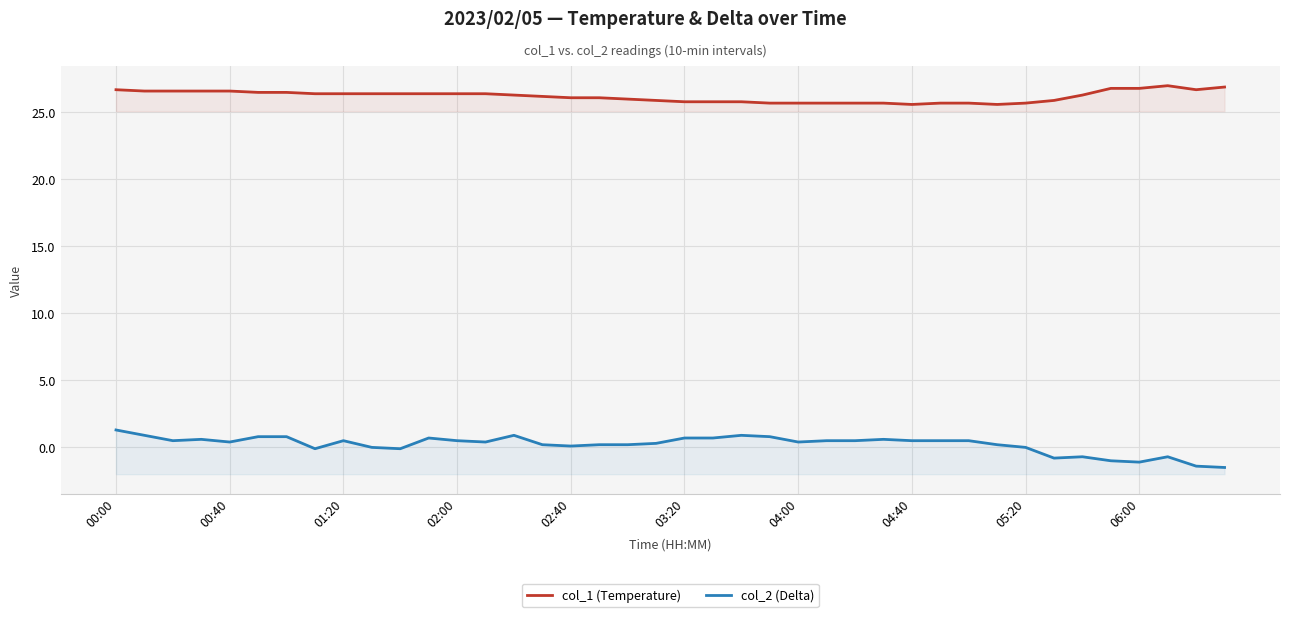

What are all the series names shown in the legend?

col_1 (Temperature), col_2 (Delta)